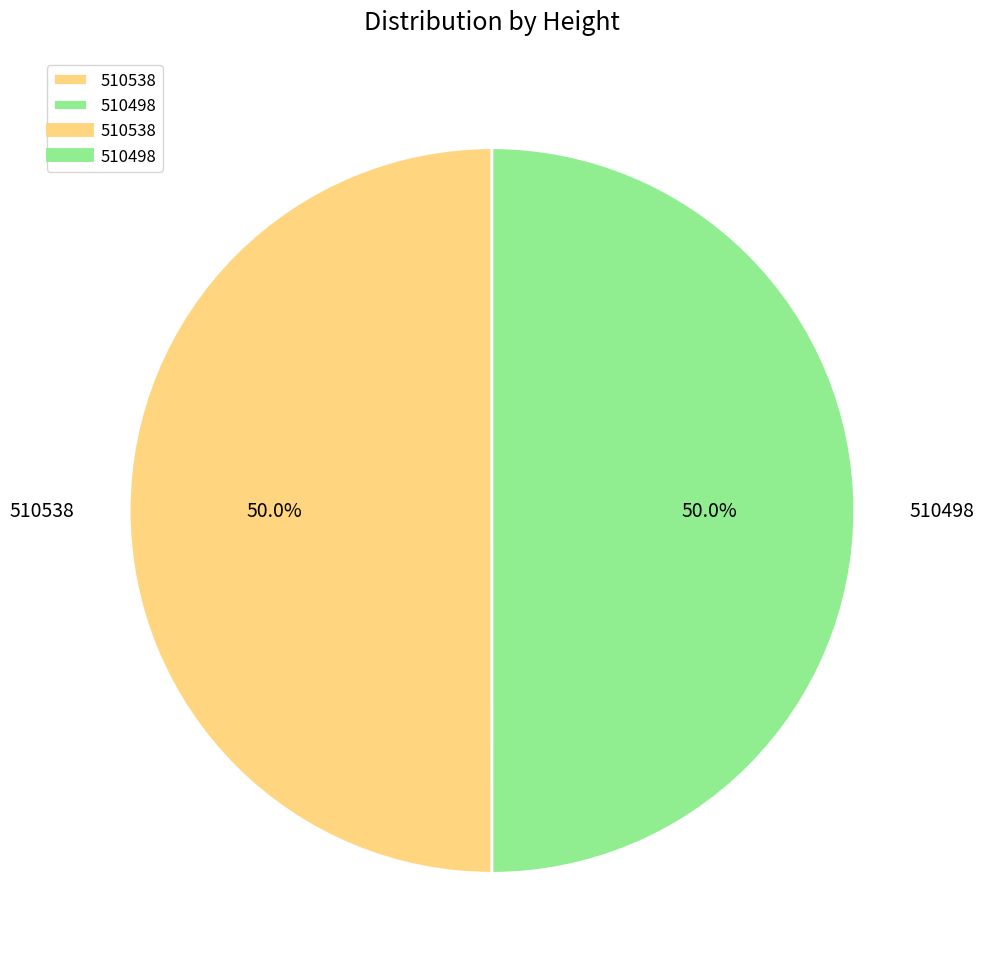

What is the ratio of the value at 510498 to the value at 510538?

1.0